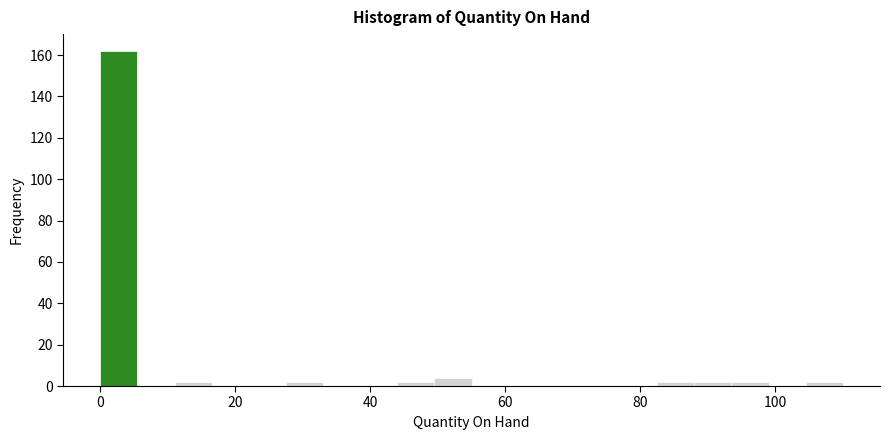

Around what value on the x-axis is the tallest bar? Give the approximate position of its centre, as read against the axis.

2